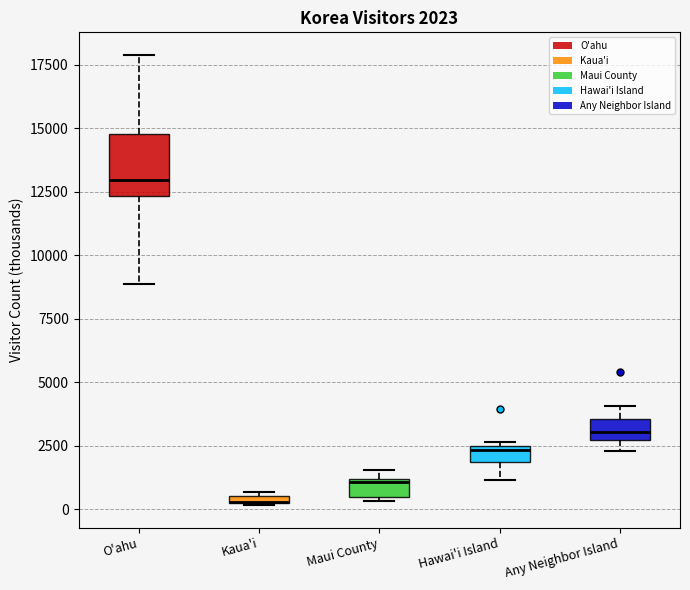

Comparing the boxes themselves (not the whiskers), which one is the tallest?

O'ahu